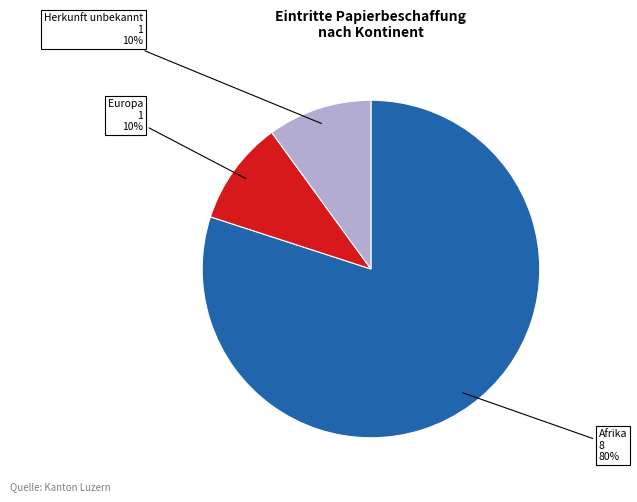

Is there any slice that represents more than half of the pie?

Yes